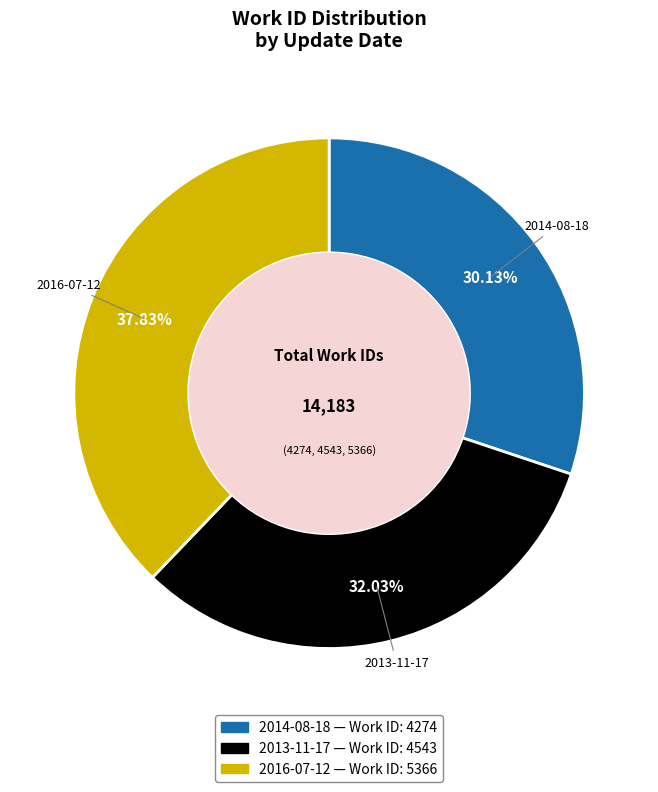

Is there a majority slice in this chart?

No